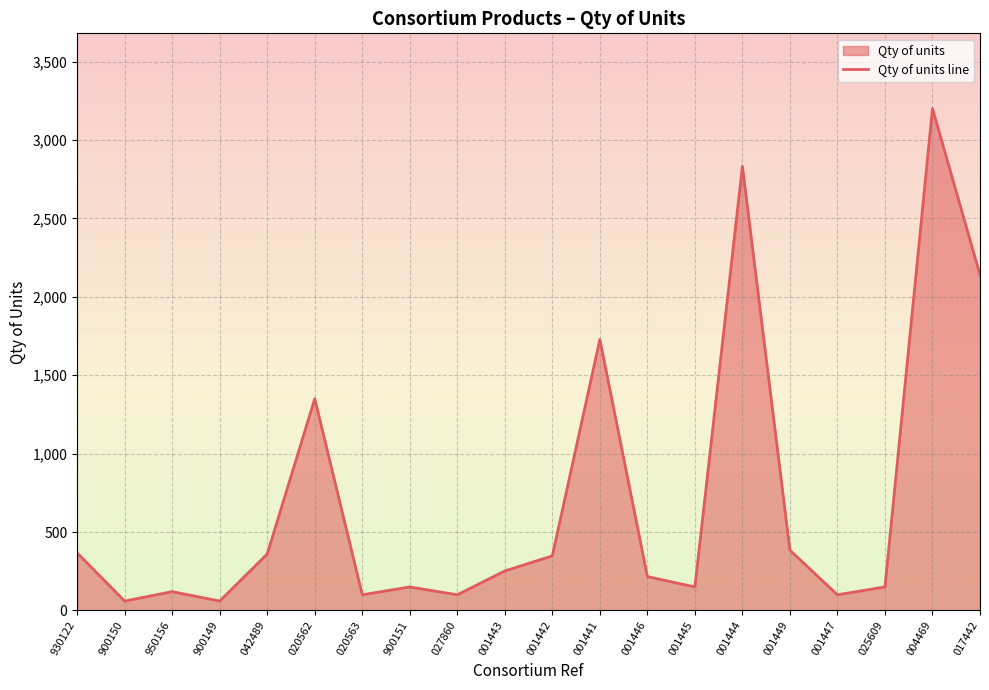

What is the approximate value at 001445?

150